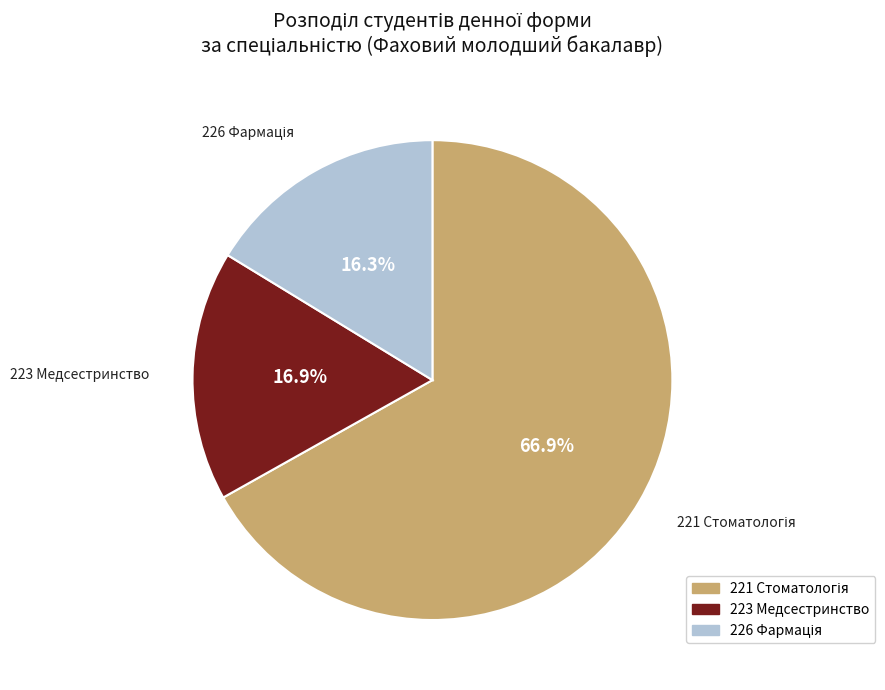

Is there any slice that represents more than half of the pie?

Yes